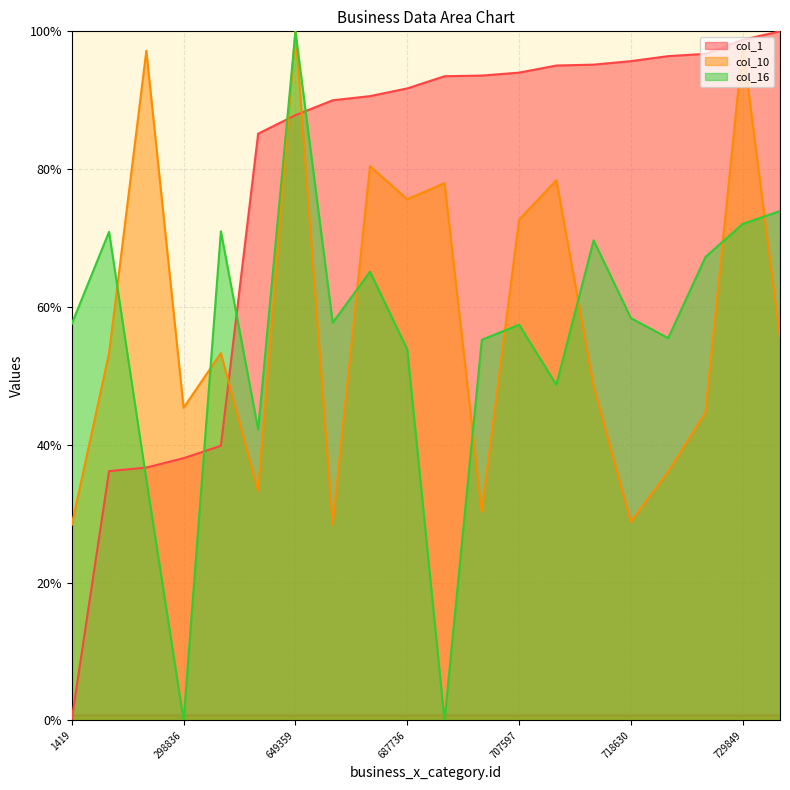

Rank the categories by col_10 value from highest to lowest.

649359, 729849, 288890, 676873, 715880, 703261, 687736, 707597, 744981, 285166, 311789, 716846, 298836, 727053, 721121, 621457, 704104, 718630, 670752, 1419